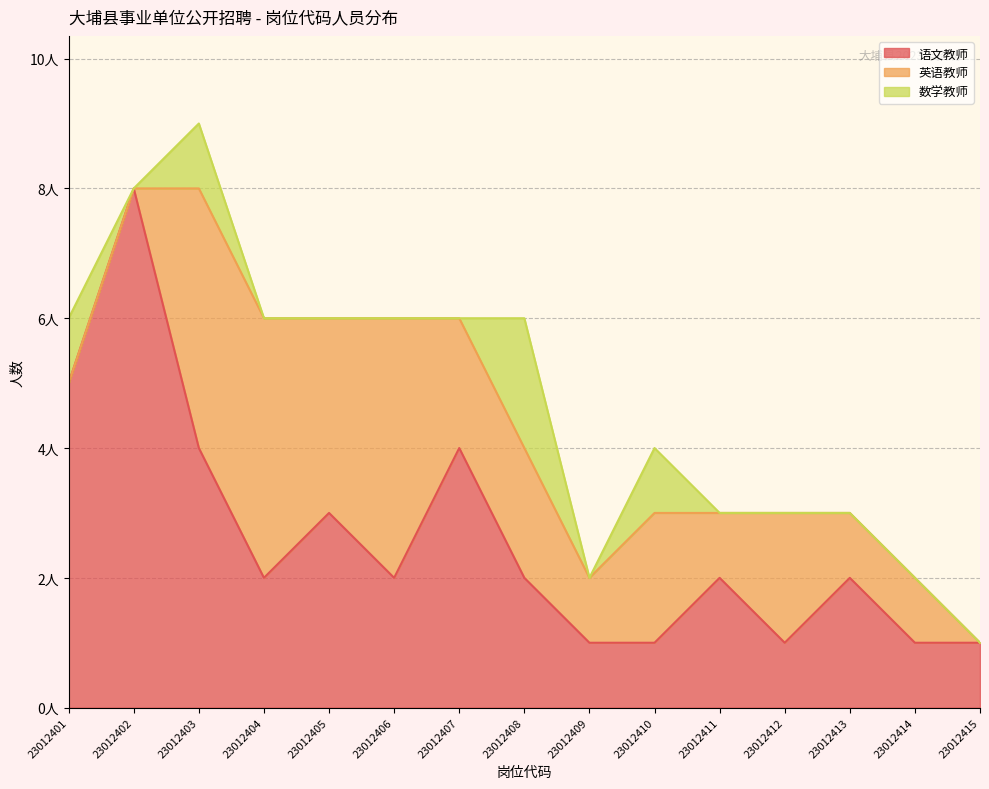

True or false: 语文教师 has a value of 1 at 23012414.

False